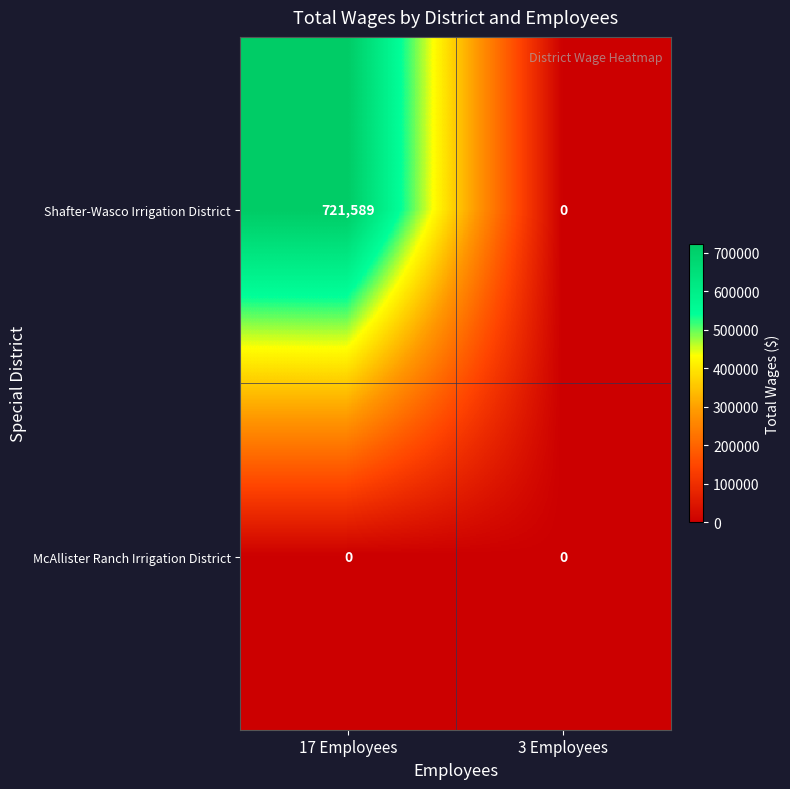

How many data points does each series have?

2